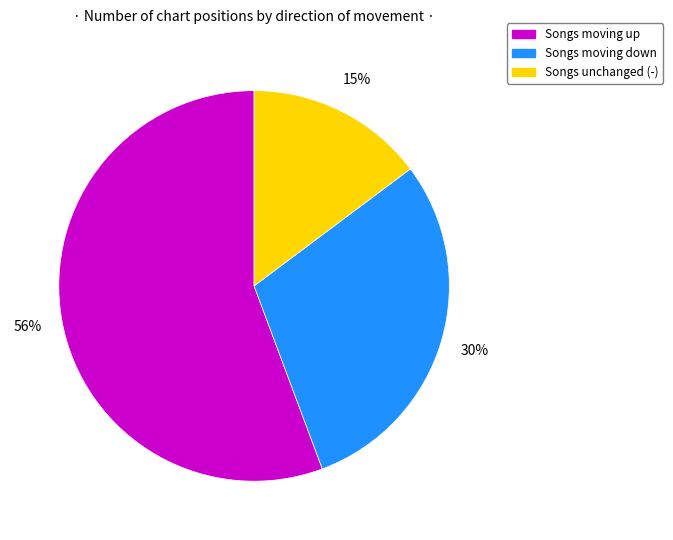

To the nearest percent, what is the average slice percentage?

33%